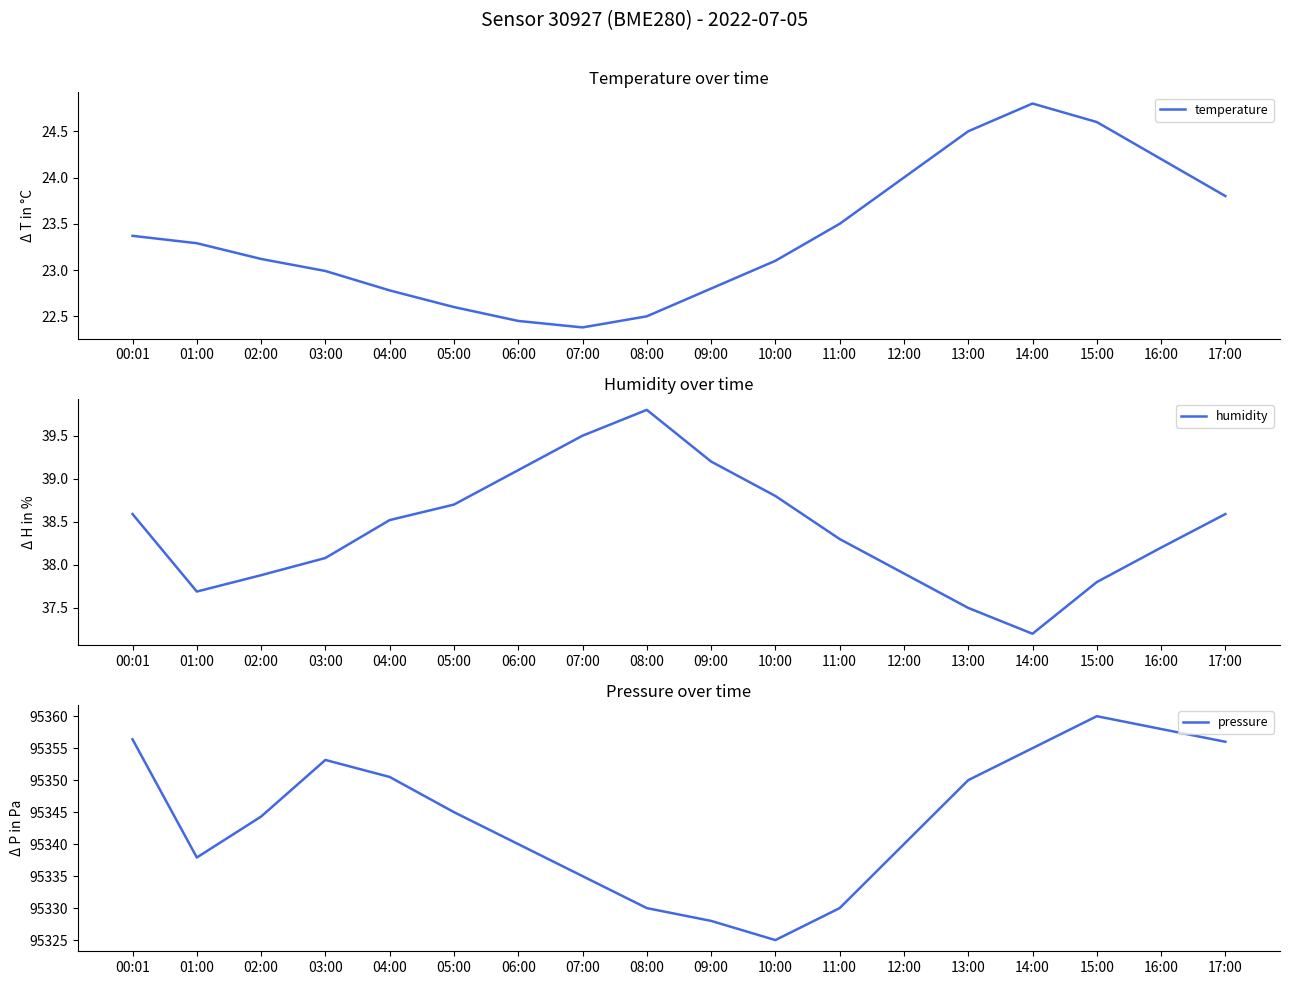

Which has a higher value, 01:00 or 08:00?

01:00